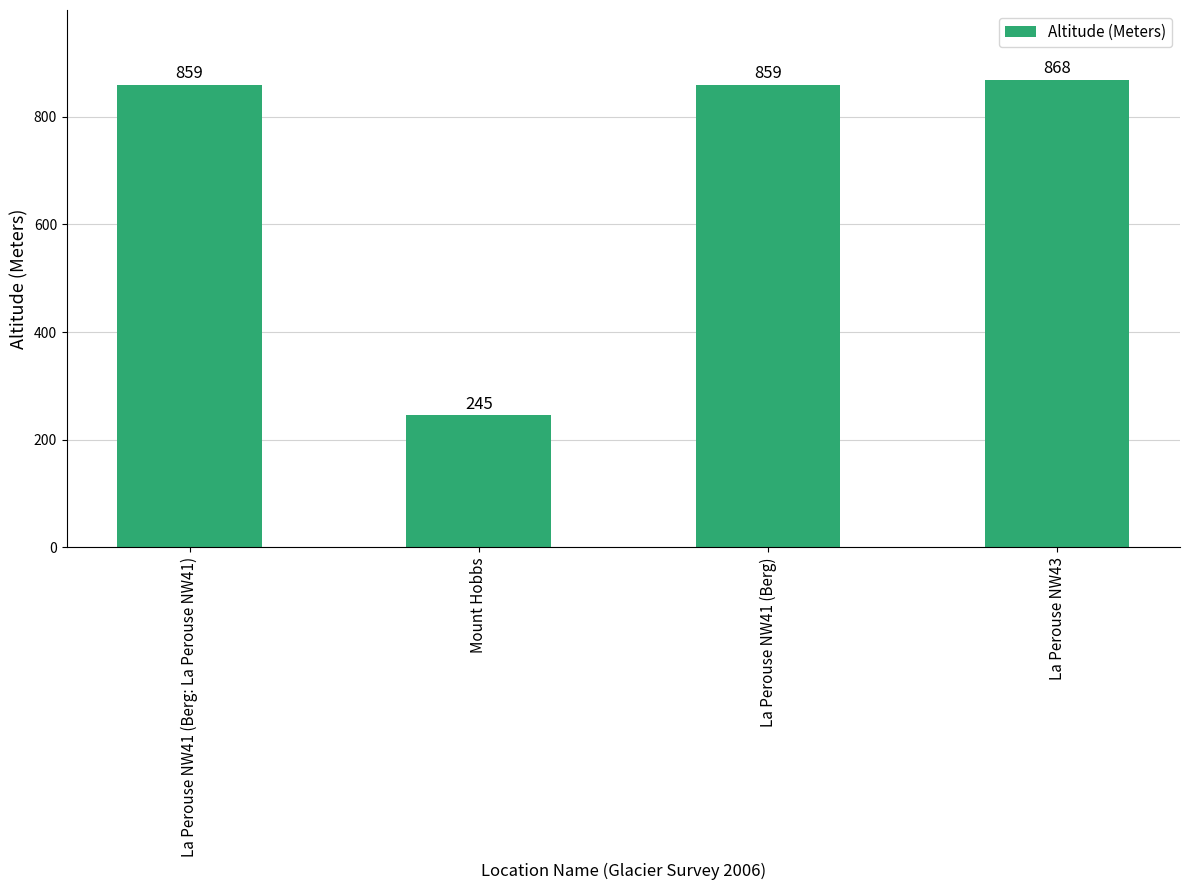

What is the minimum value shown in the chart?

245